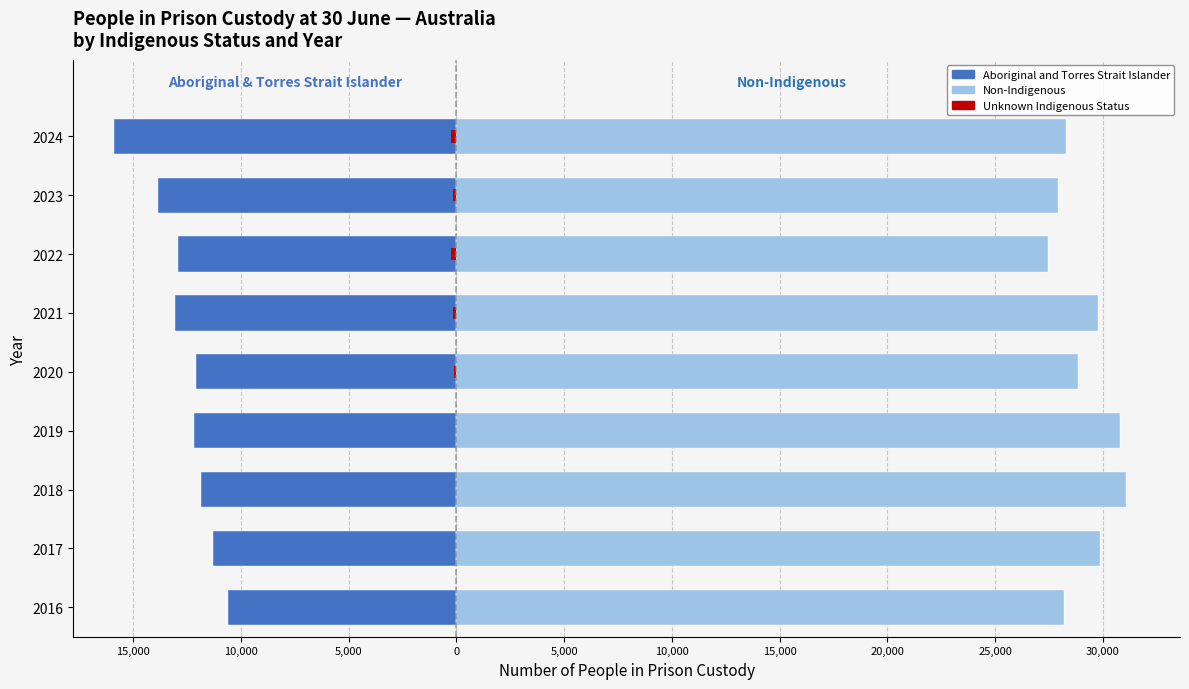

Is it true that Non-Indigenous equals 13044 at 2016?

False